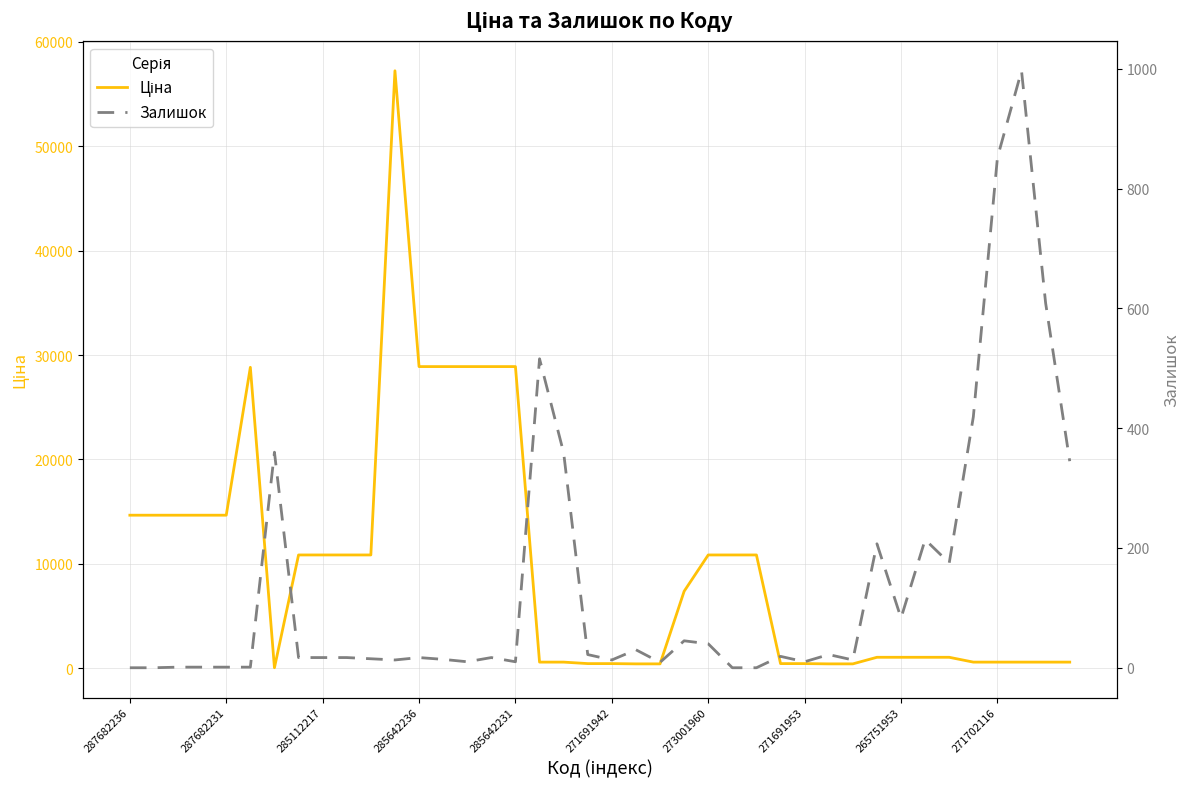

What is the maximum value shown in the chart?

57235.5